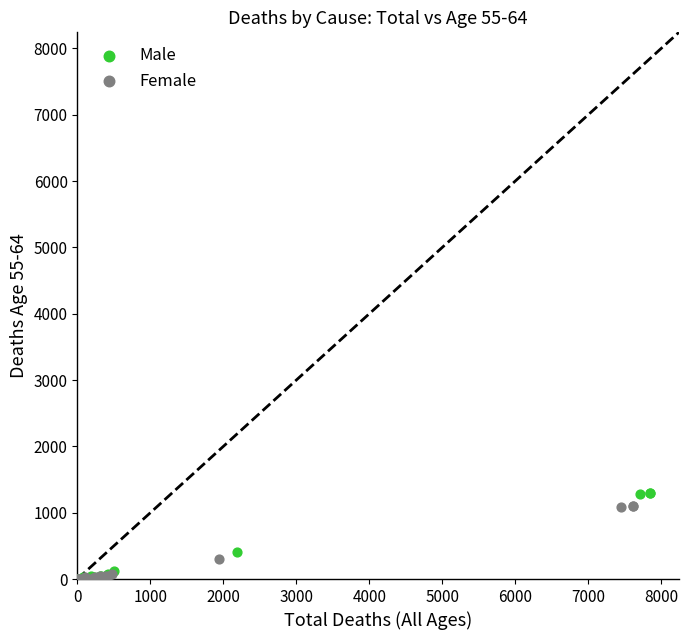

Which series contains the highest Y value?

Male